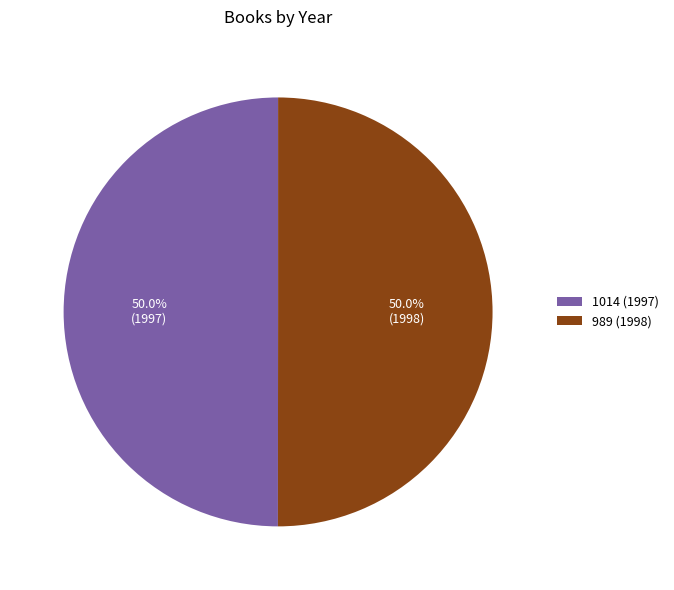

Approximately how many times larger is the value at 989 compared to 1014?

1.0